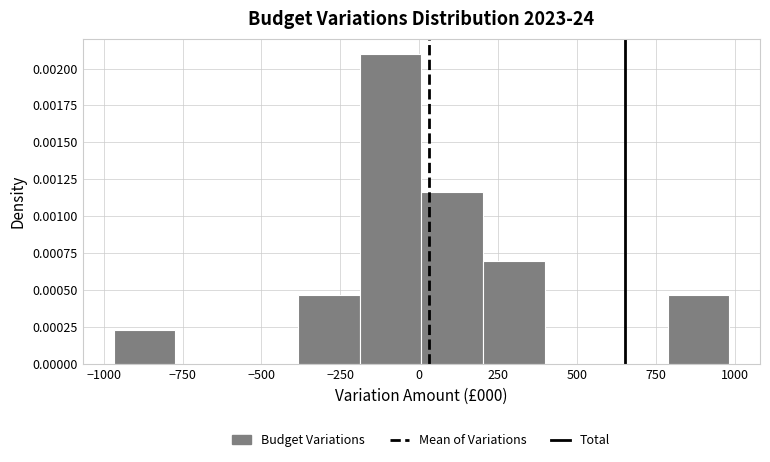

Around what value on the x-axis is the tallest bar? Give the approximate position of its centre, as read against the axis.

-100